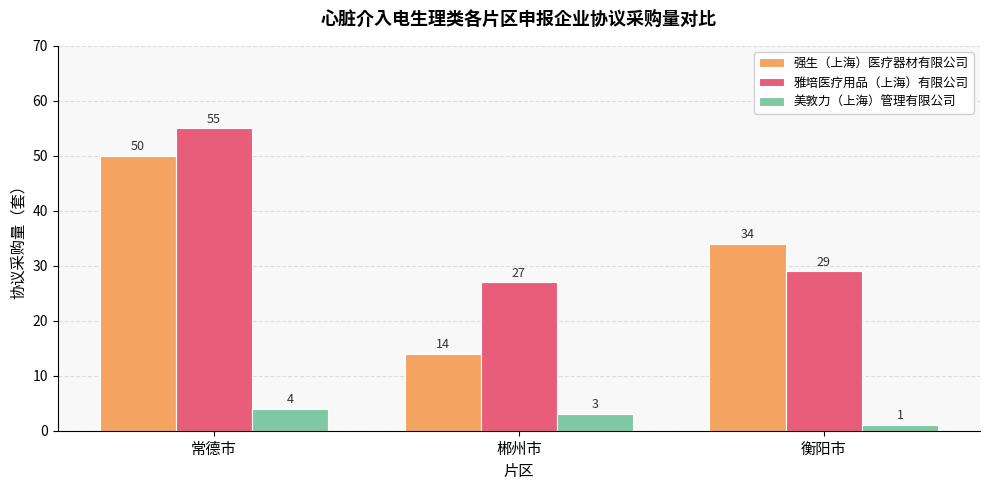

What is the value of the 强生（上海）医疗器材有限公司 bar at the 1st from the left?

50